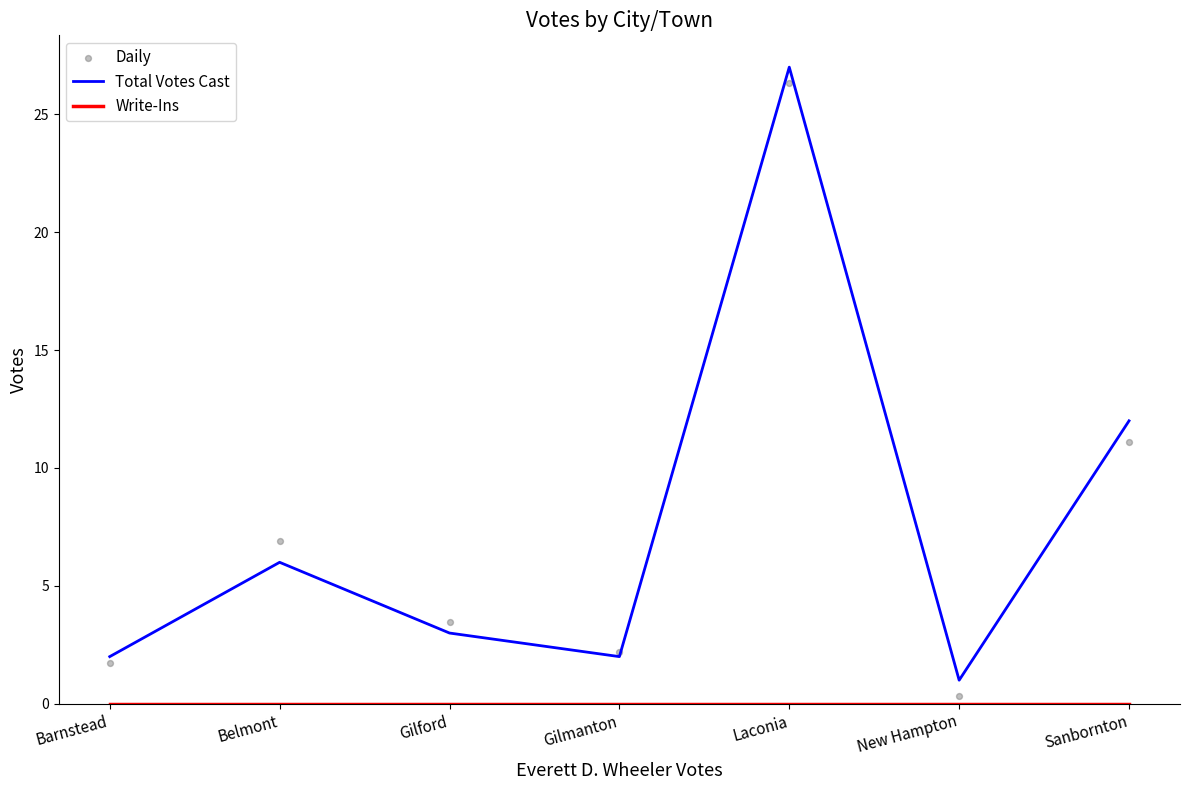

Is the value of Daily at New Hampton greater than the value of Total Votes Cast at New Hampton?

No